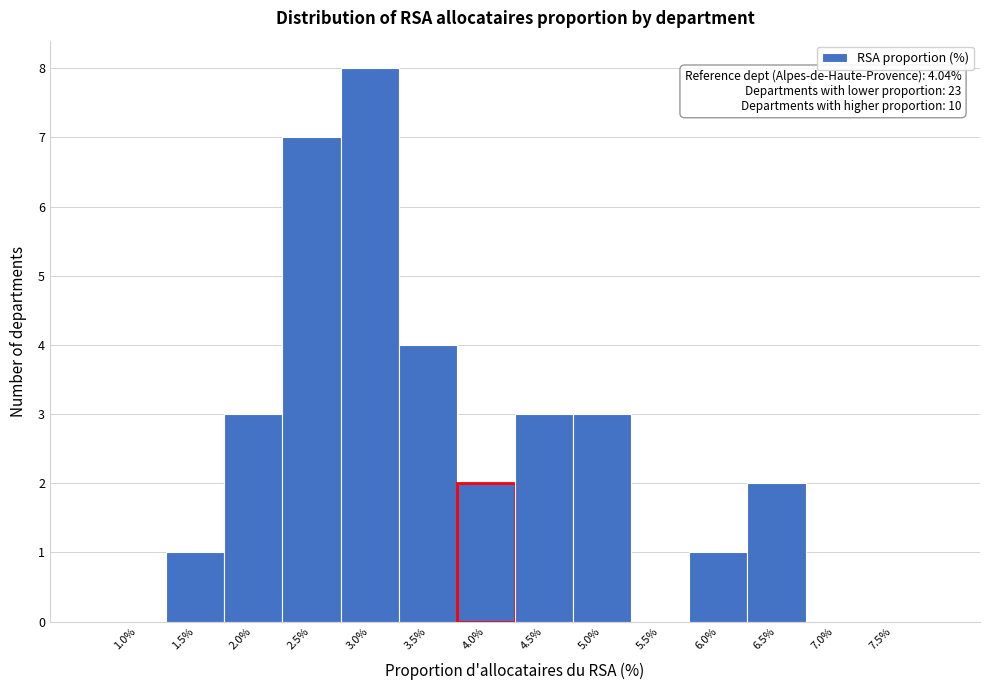

Reading right to left, extract all data points from this chart.

7.5%=0	7.0%=0	6.5%=2	6.0%=1	5.5%=0	5.0%=3	4.5%=3	4.0%=2	3.5%=4	3.0%=8	2.5%=7	2.0%=3	1.5%=1	1.0%=0